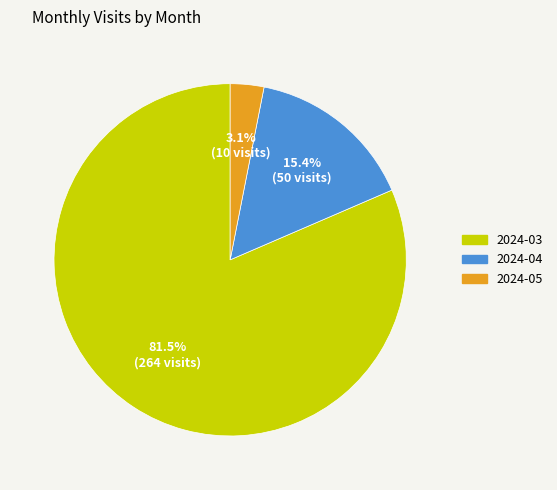

Approximately how many times larger is the value at 2024-05 compared to 2024-04?

0.2